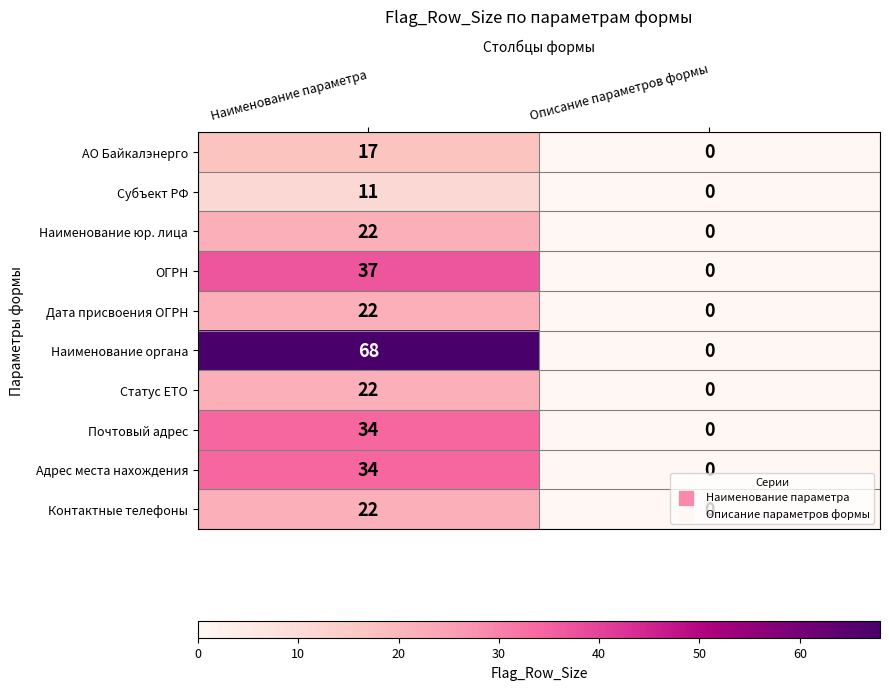

What is the sum of all Наименование органа values?

68